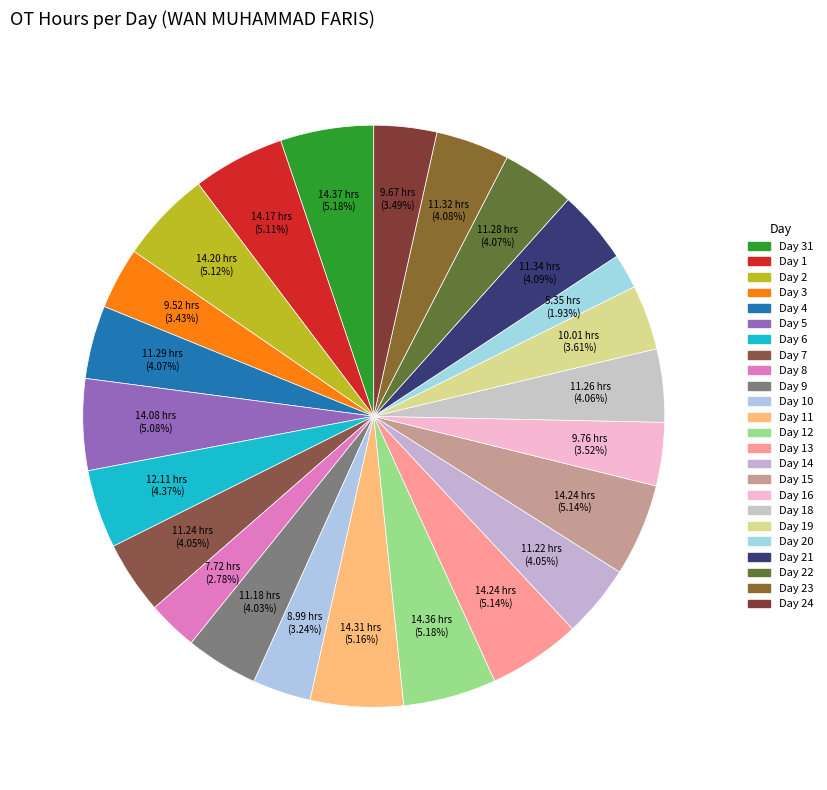

How many slices are in this pie chart?

24